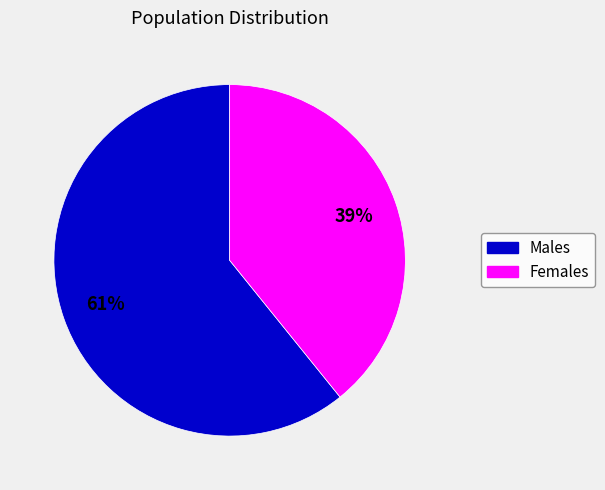

Is it true that Males is 61% of the pie?

True